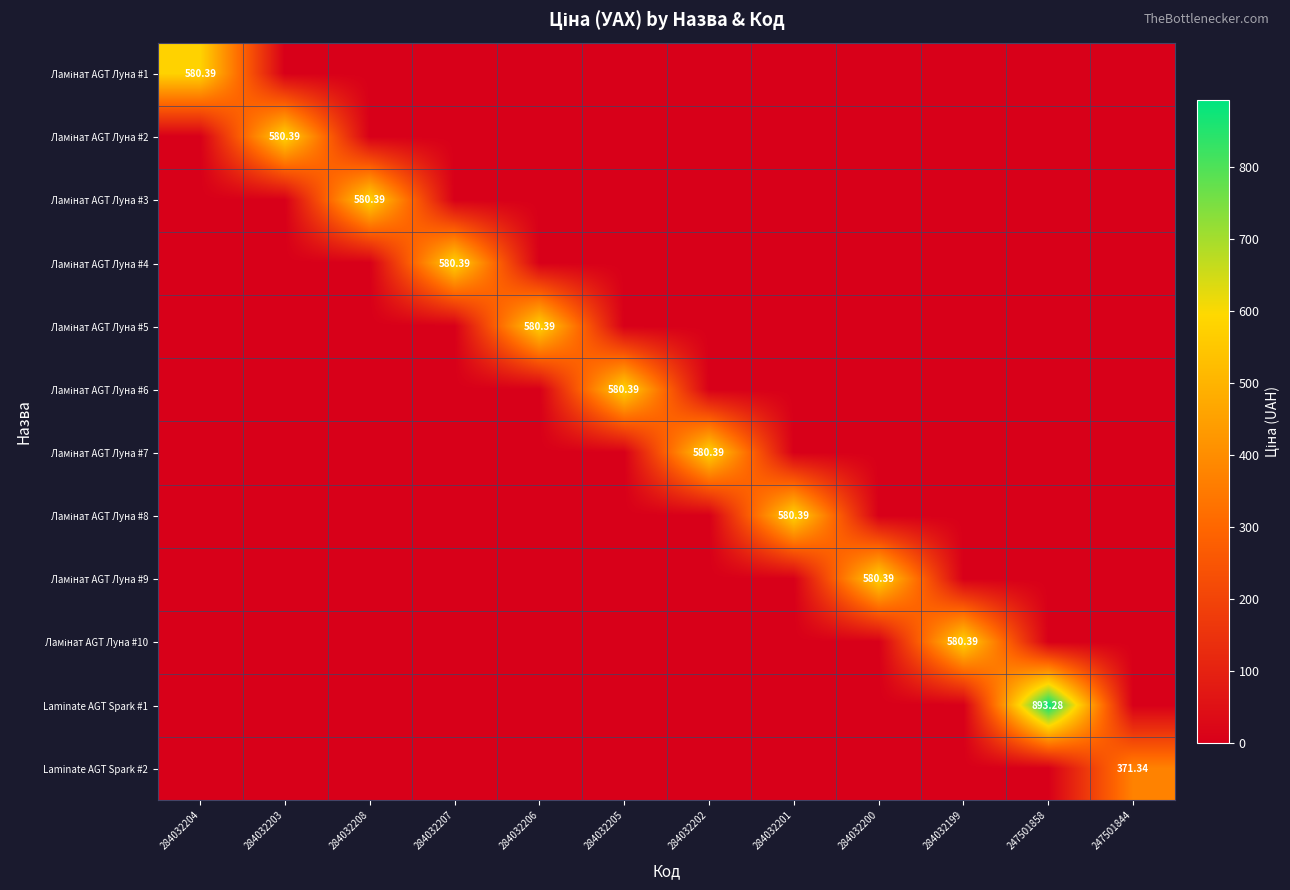

Is the value of Ламінат AGT Луна #6 at 284032199 greater than the value of Ламінат AGT Луна #9 at 284032205?

No